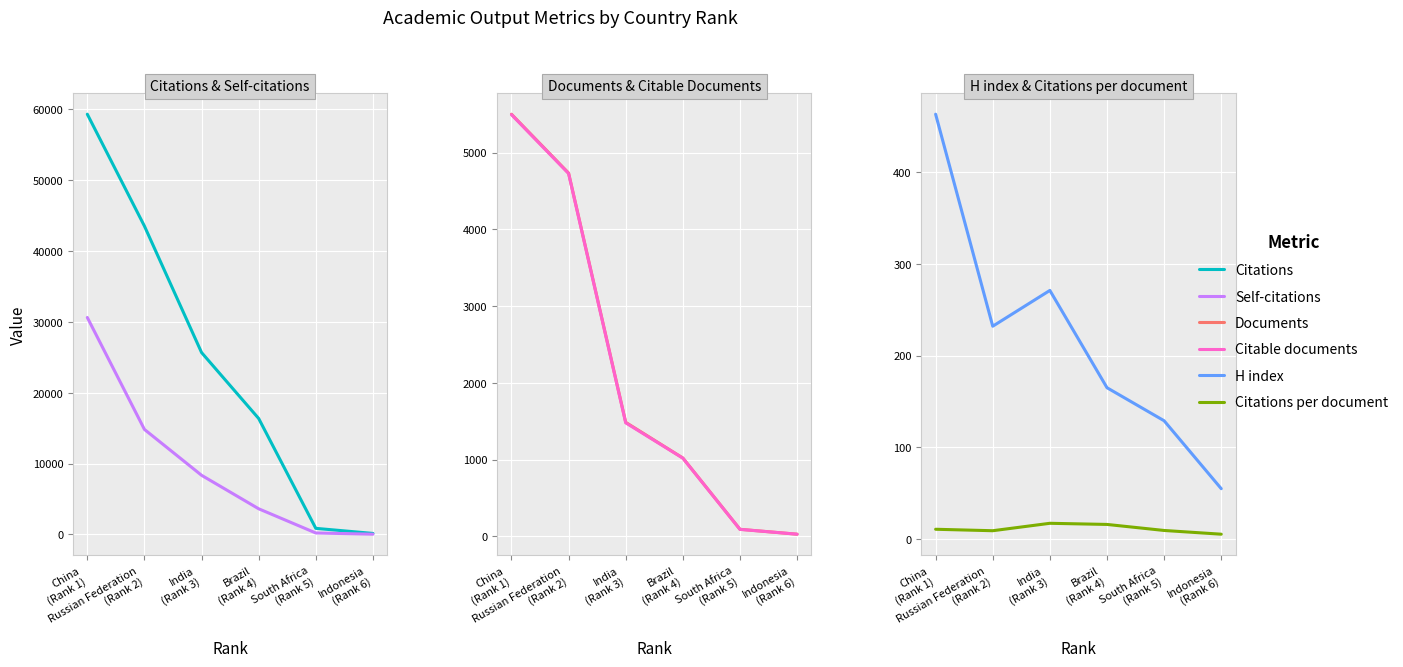

Which series has the largest range (max minus min)?

Citations